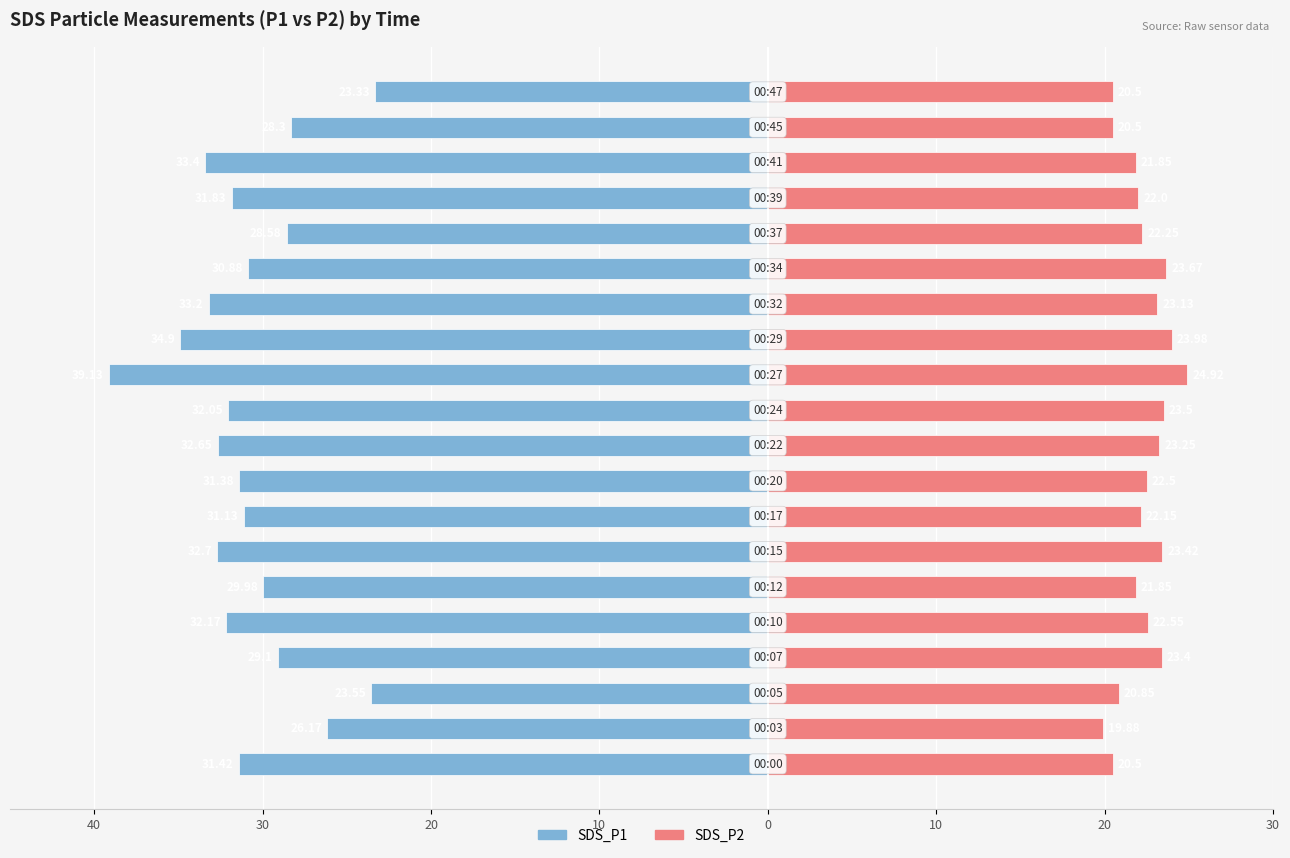

How many bars are there in each group?

2